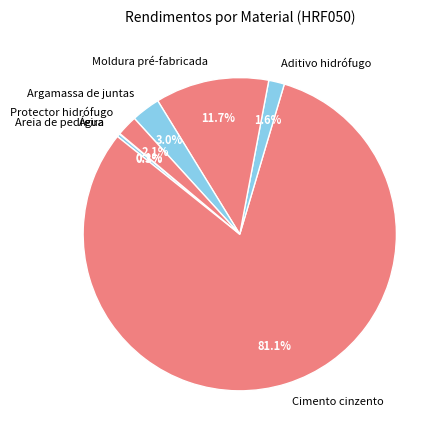

To the nearest percent, what is the average slice percentage?

14%